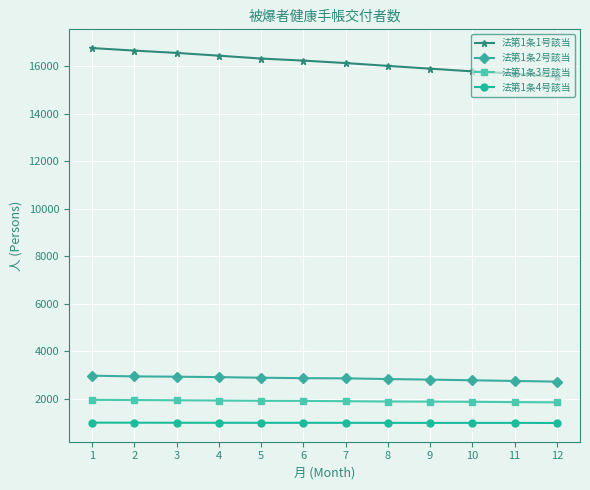

Read the 法第1条4号該当 value at 9.

983